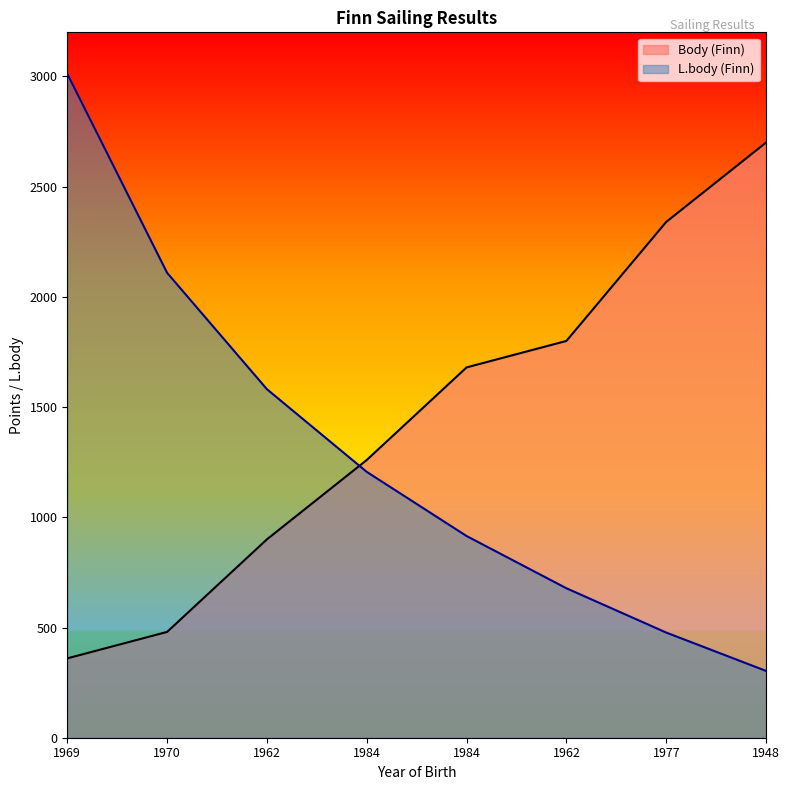

True or false: Body (Finn) has a value of 2700 at 1948.

True